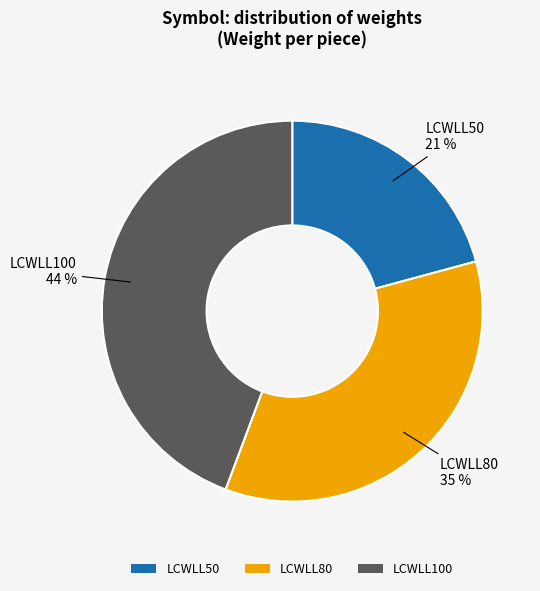

Is LCWLL80 the majority of the pie?

No